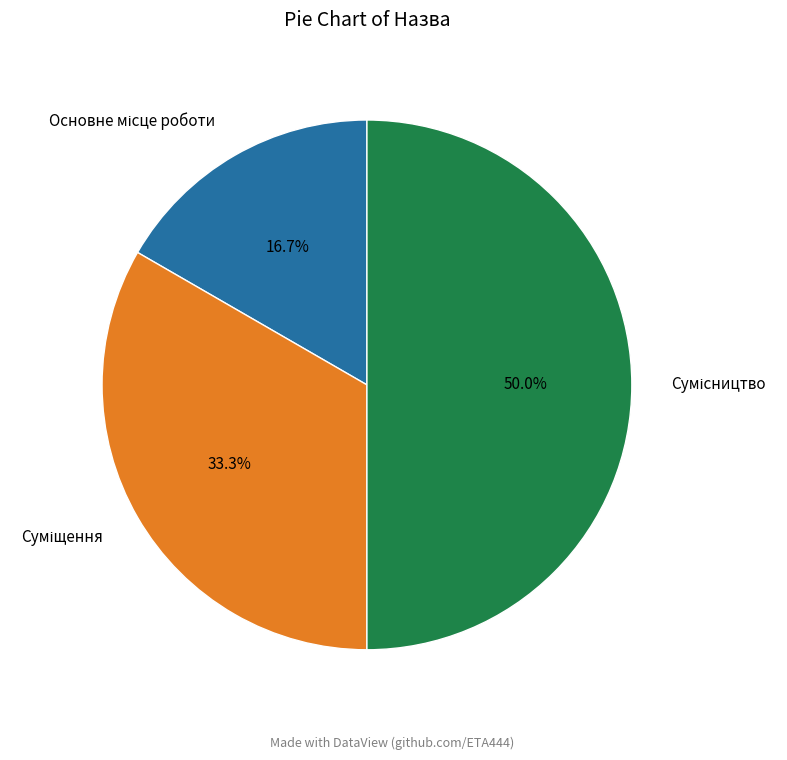

Does Суміщення represent more than half of the total?

No